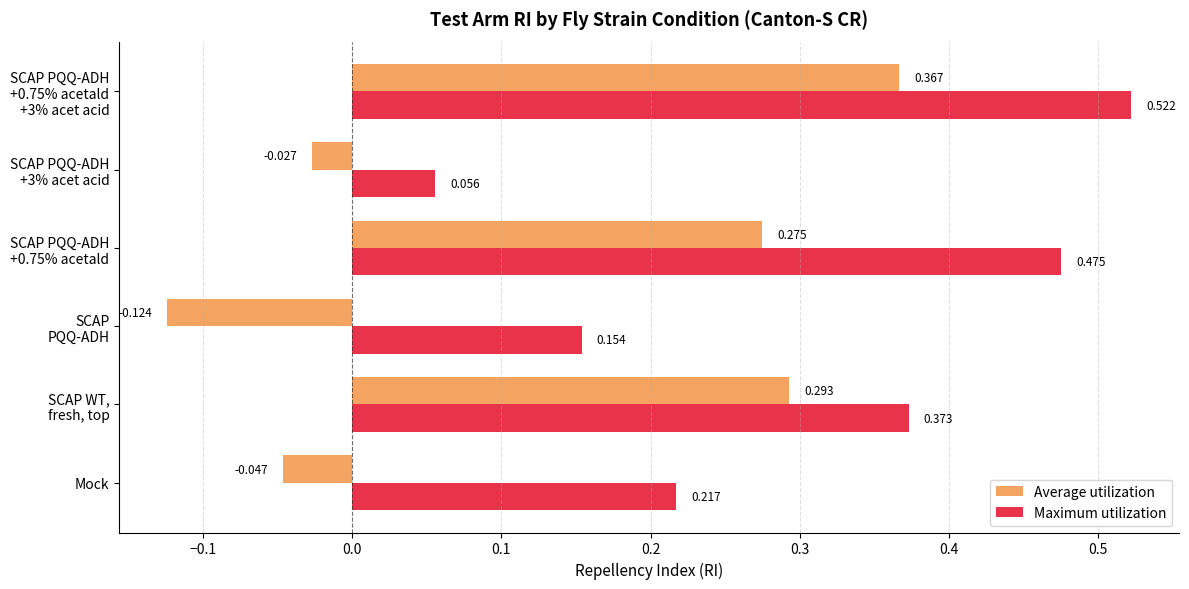

List the series in order of their peak value, lowest first.

Average utilization, Maximum utilization